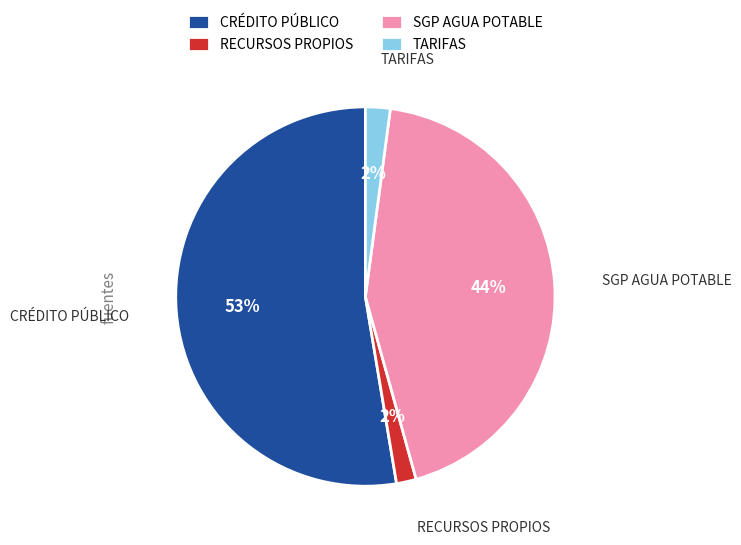

Which category has the biggest portion of the pie?

CRÉDITO PÚBLICO